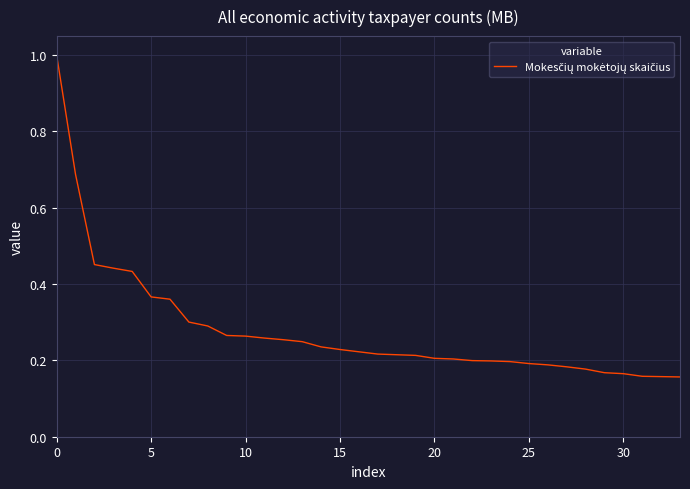

Does the chart display data point markers on the line(s)?

No